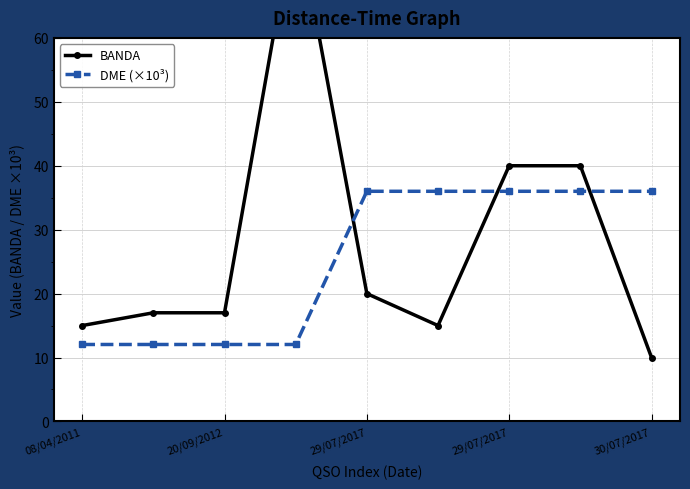

List the series in order of their overall mean, highest first.

BANDA, DME (×10³)